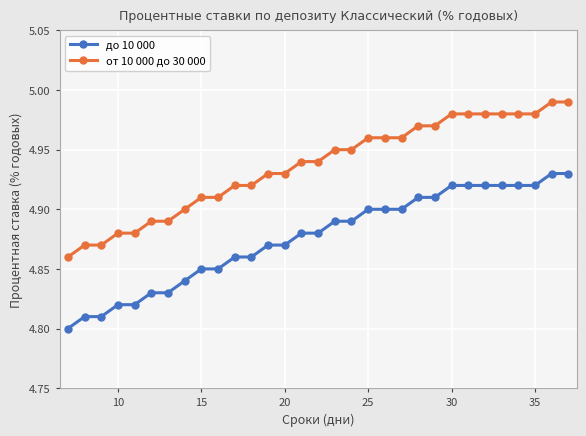

True or false: от 10 000 до 30 000 and до 10 000 intersect in this chart.

False